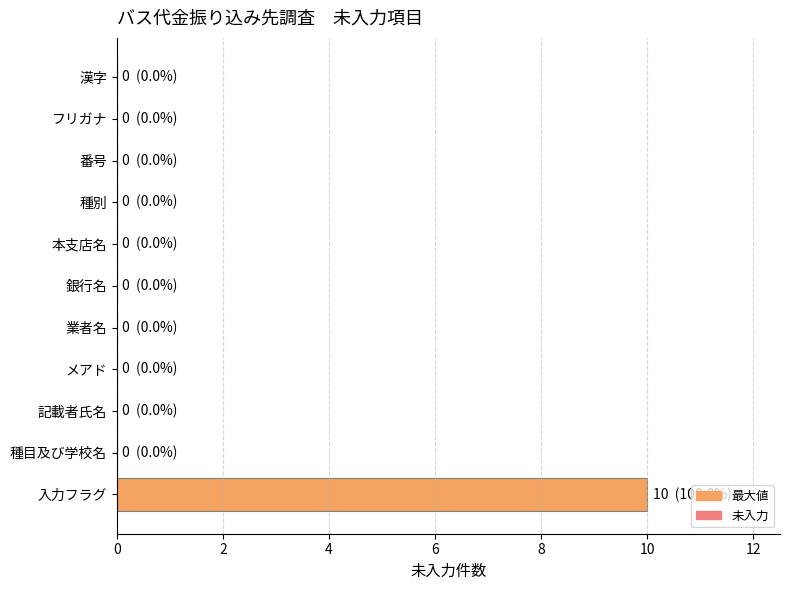

The chart shows a value of -3 at メアド. True or false?

False